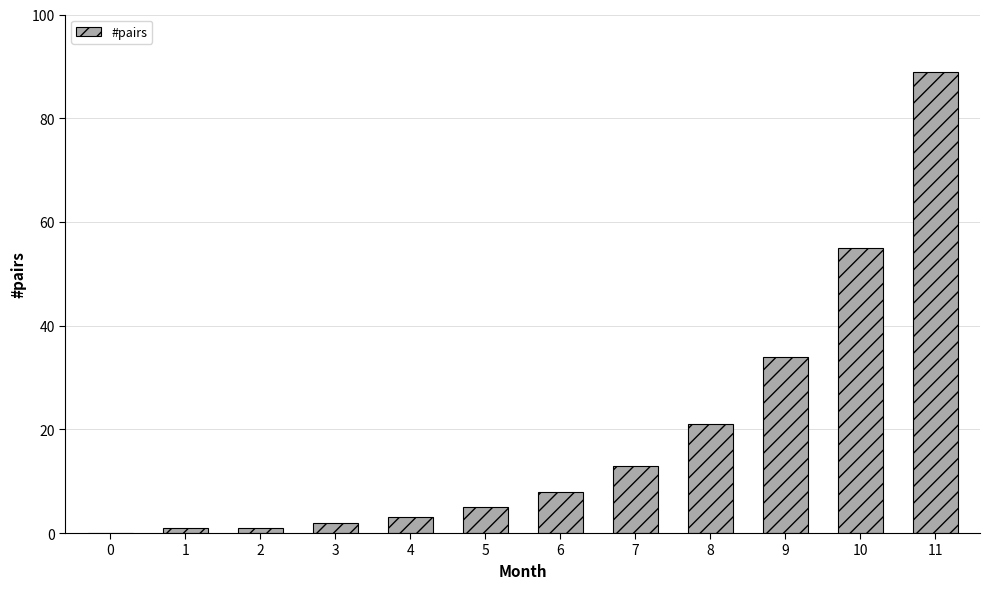

How many series are shown in this chart?

1